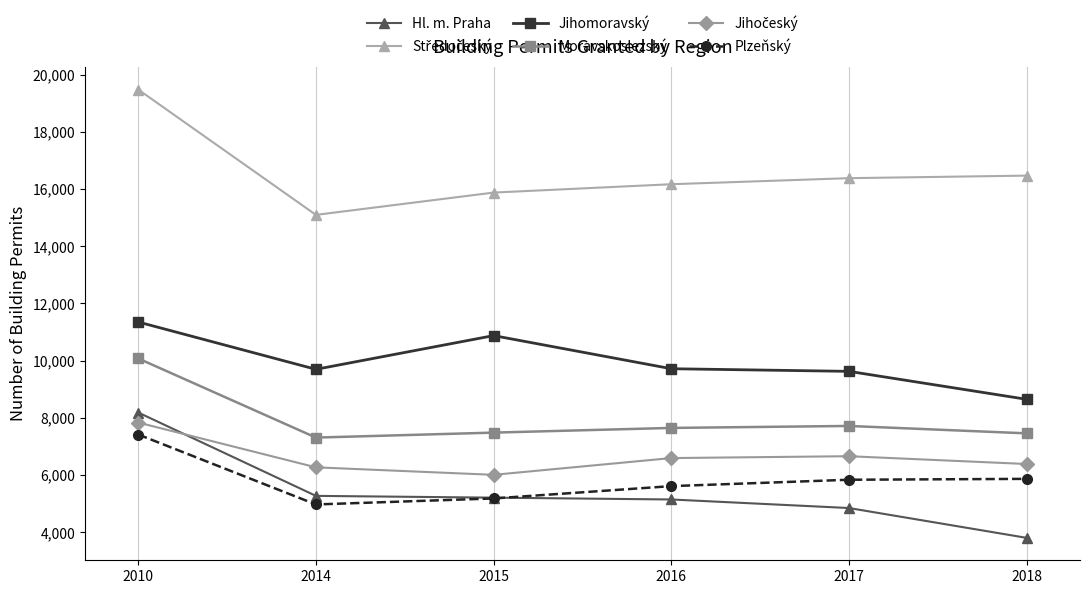

True or false: Hl. m. Praha and Jihomoravský cross at least once.

False